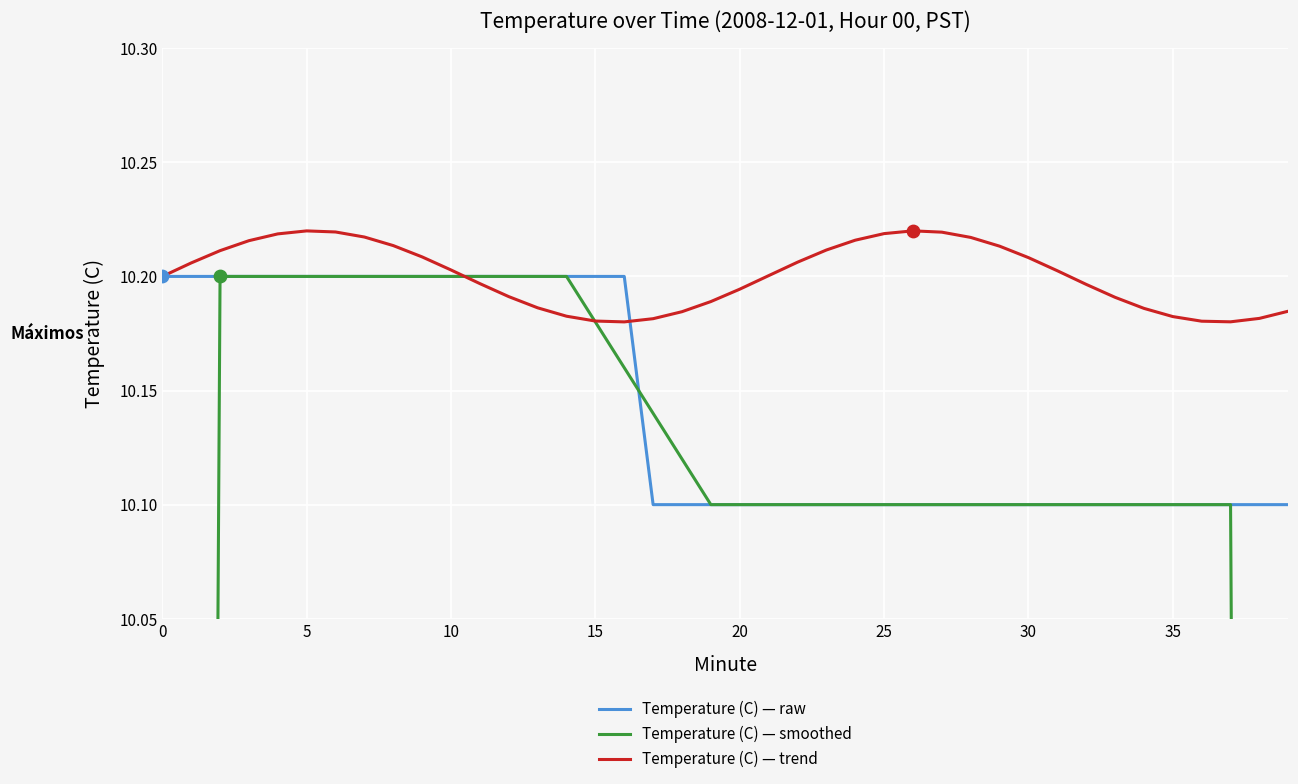

Which series has the largest total across all categories?

Temperature (C) — trend